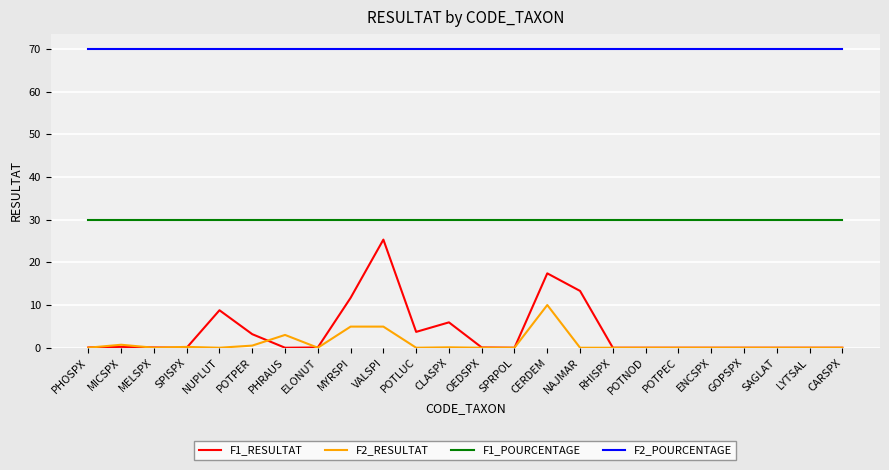

True or false: F1_RESULTAT and F1_POURCENTAGE cross at least once.

False